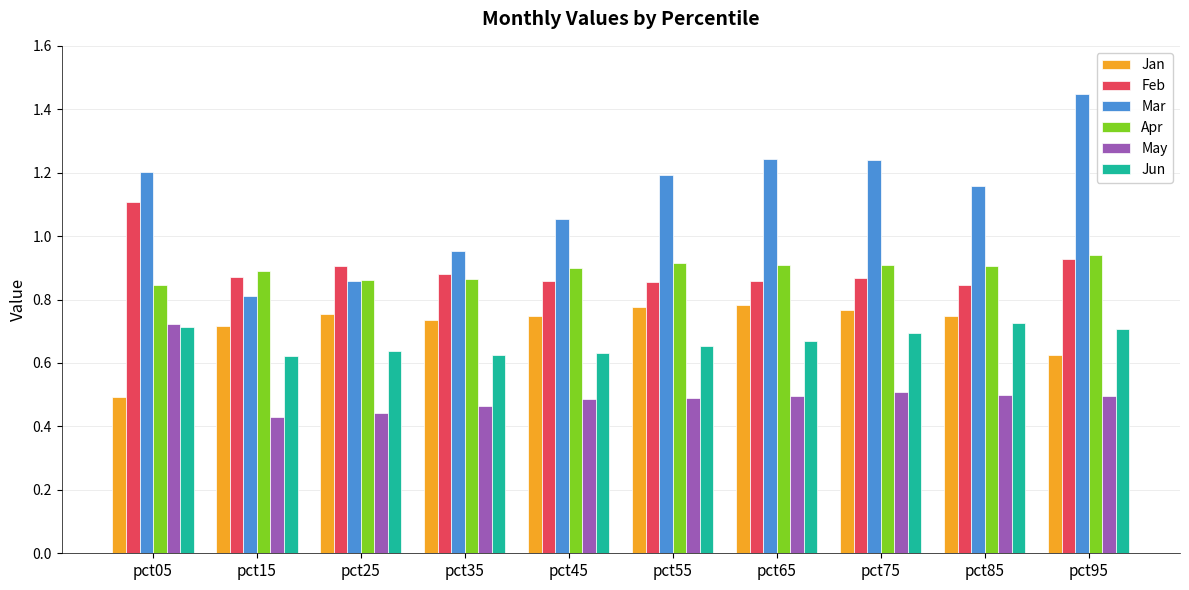

What are all the series names shown in the legend?

Jan, Feb, Mar, Apr, May, Jun